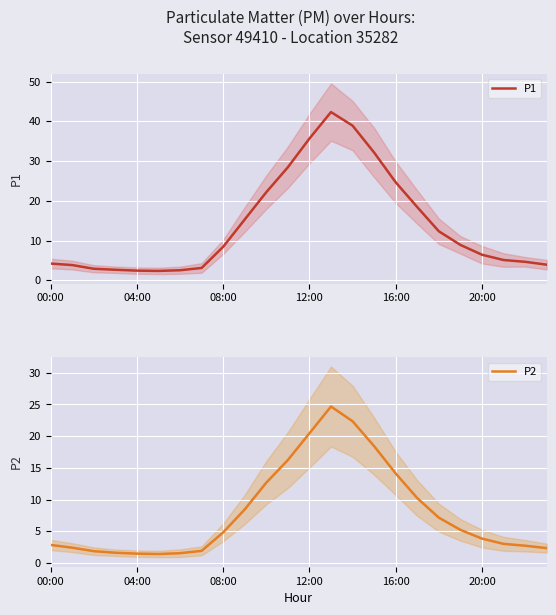

Reading left to right, extract all data points from this chart.

P1: 4.2	3.9	2.9	2.7	2.5	2.4	2.5	3.1	8.4	15.3	22.2	28.4	35.7	42.3	38.9	32.1	24.7	18.4	12.3	8.9	6.5	5.1	4.7	4.0
P2: 2.9	2.4	1.9	1.6	1.5	1.4	1.6	1.9	4.8	8.4	12.7	16.2	20.4	24.7	22.4	18.4	14.1	10.2	7.2	5.2	3.9	3.0	2.7	2.4